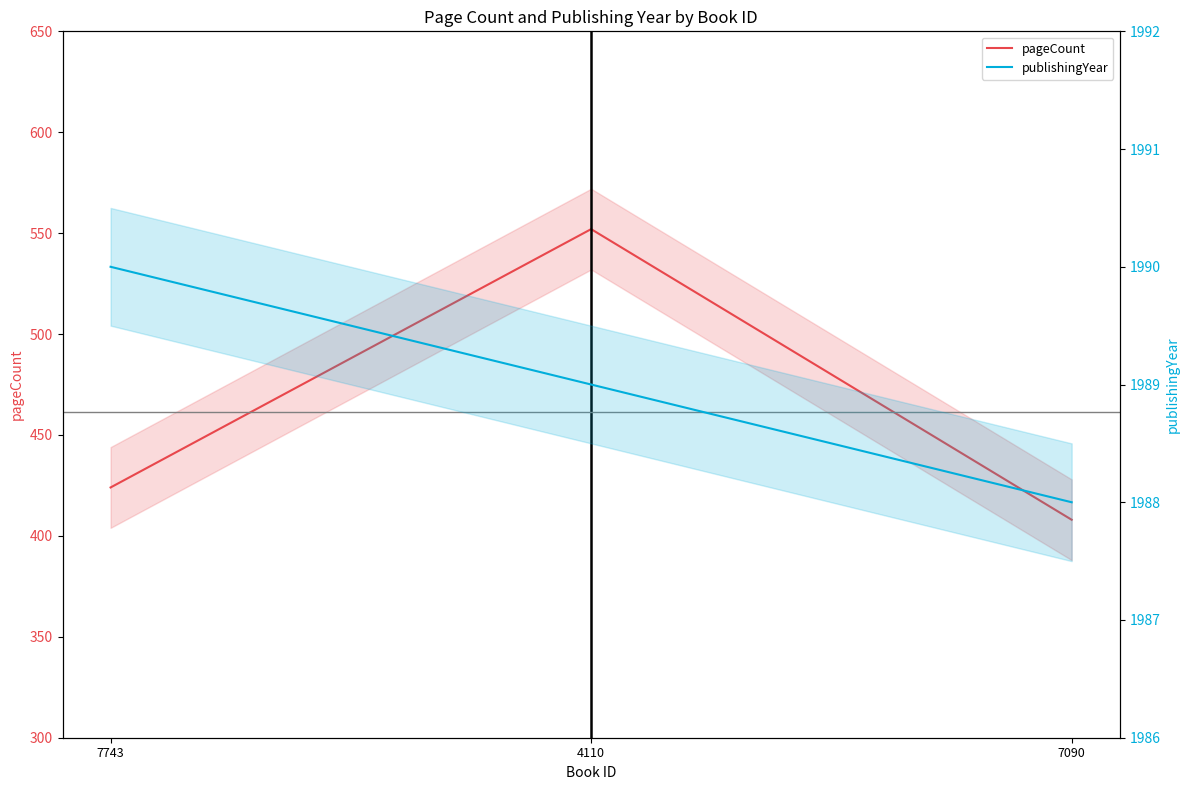

Which category has the highest value across all series?

7743